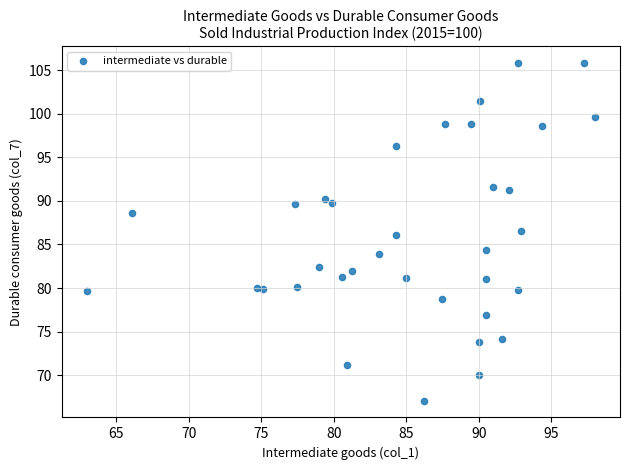

What is the range of Y values (max minus min)?

38.7